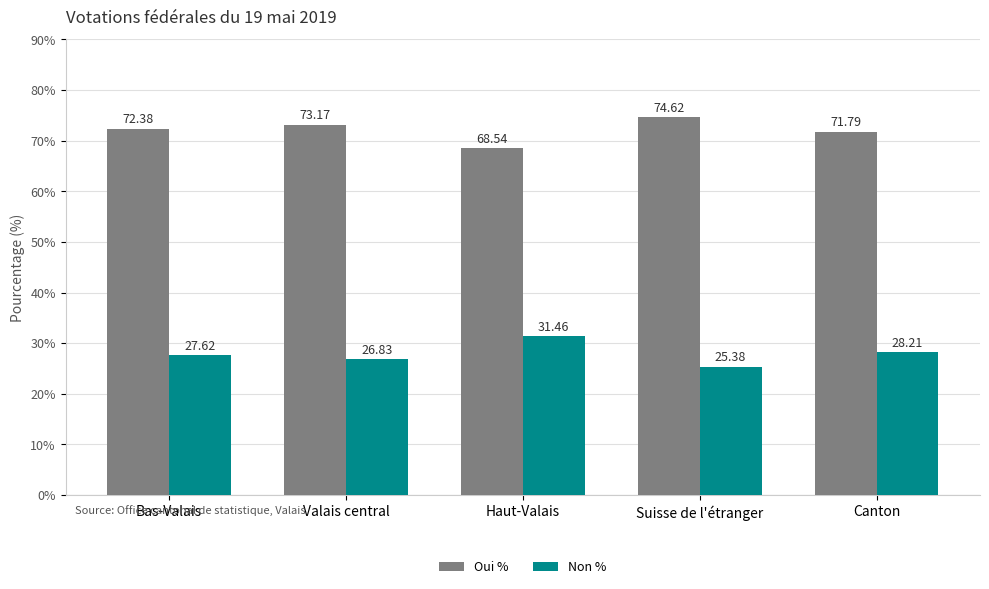

Reading left to right, what are all the values shown in this chart?

Oui %: Bas-Valais=72.4	Valais central=73.2	Haut-Valais=68.5	Suisse de l'étranger=74.6	Canton=71.8
Non %: Bas-Valais=27.6	Valais central=26.8	Haut-Valais=31.5	Suisse de l'étranger=25.4	Canton=28.2